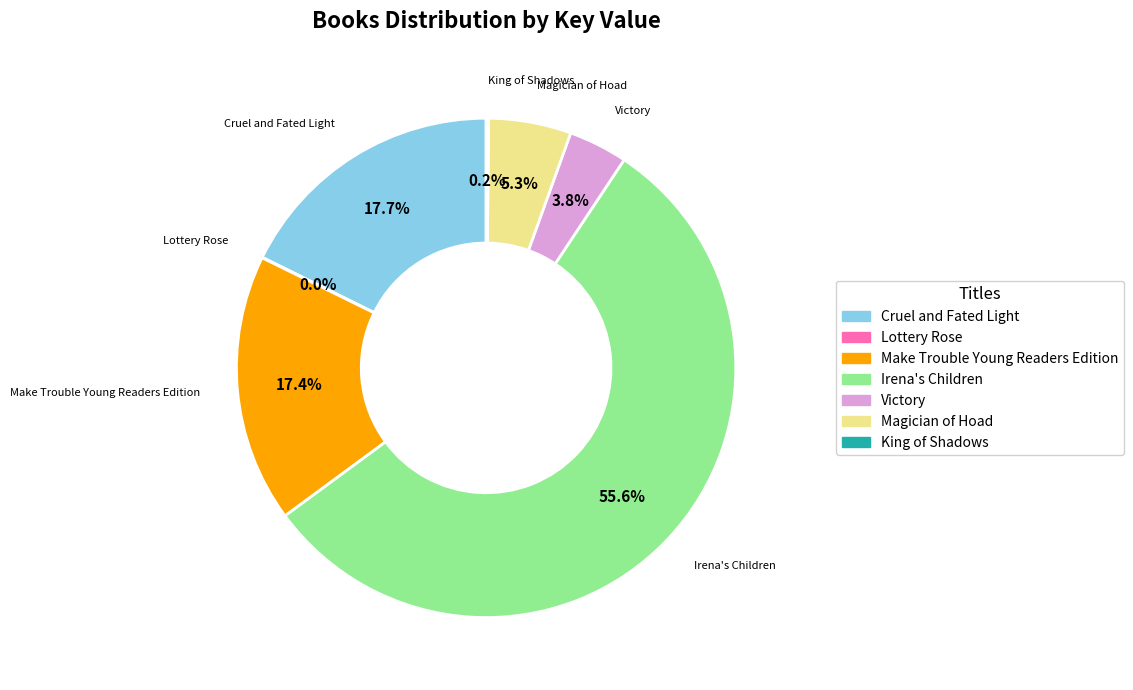

To the nearest percent, what is the average slice percentage?

14%